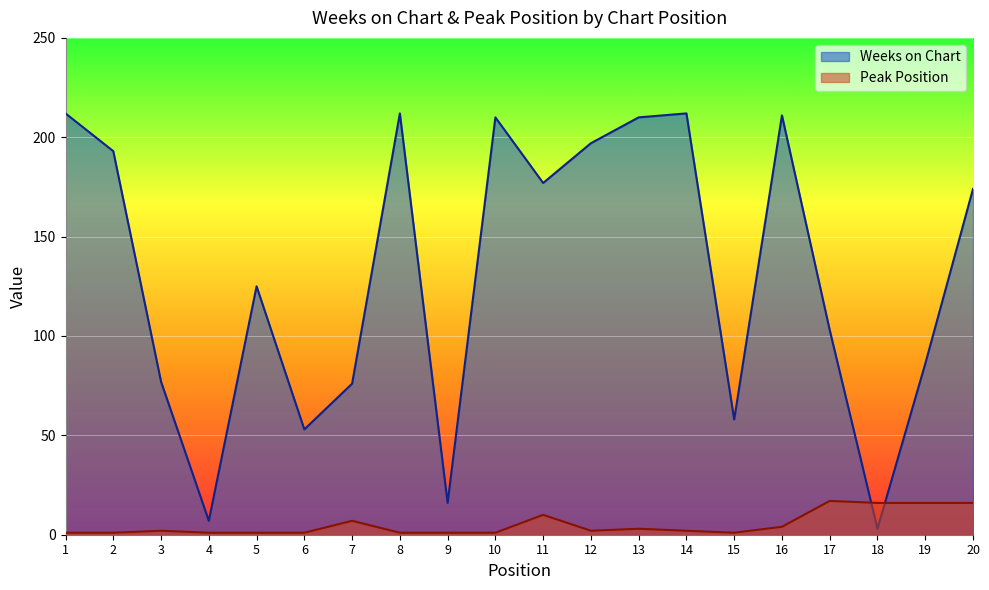

Reading left to right, list all the values displayed in this chart.

Weeks on Chart: 212	193	77	7	125	53	76	212	16	210	177	197	210	212	58	211	103	3	86	174
Peak Position: 1	1	2	1	1	1	7	1	1	1	10	2	3	2	1	4	17	16	16	16